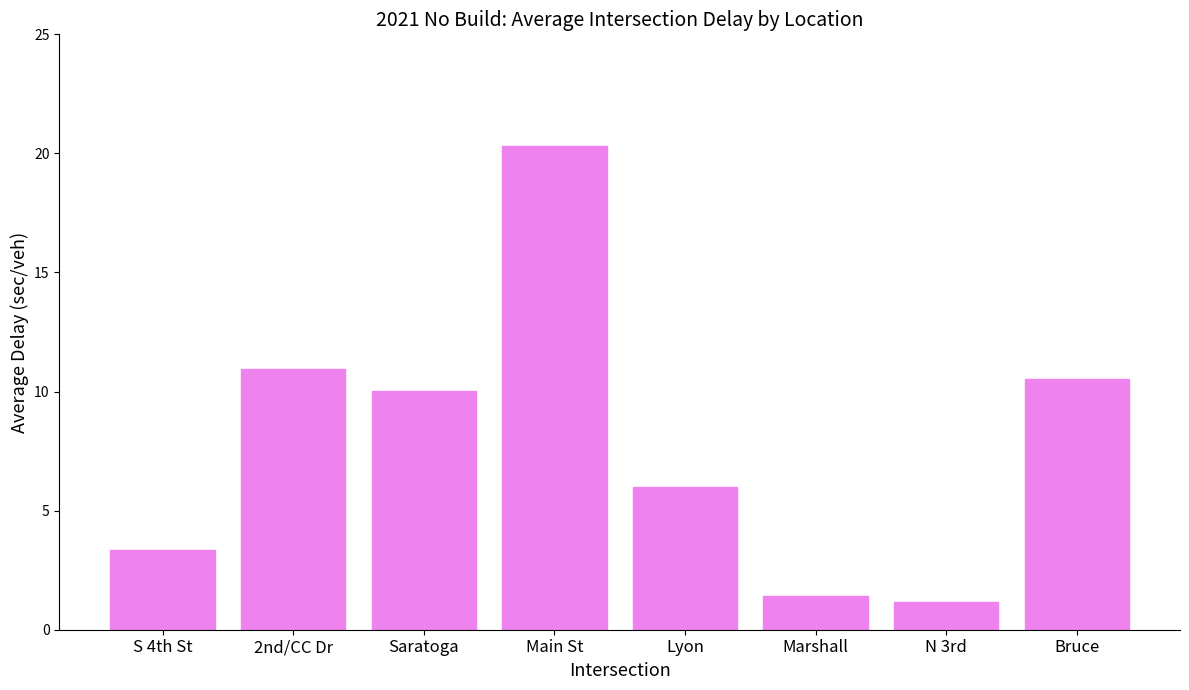

List the labels in order of value, largest first.

Main St, 2nd/CC Dr, Bruce, Saratoga, Lyon, S 4th St, Marshall, N 3rd